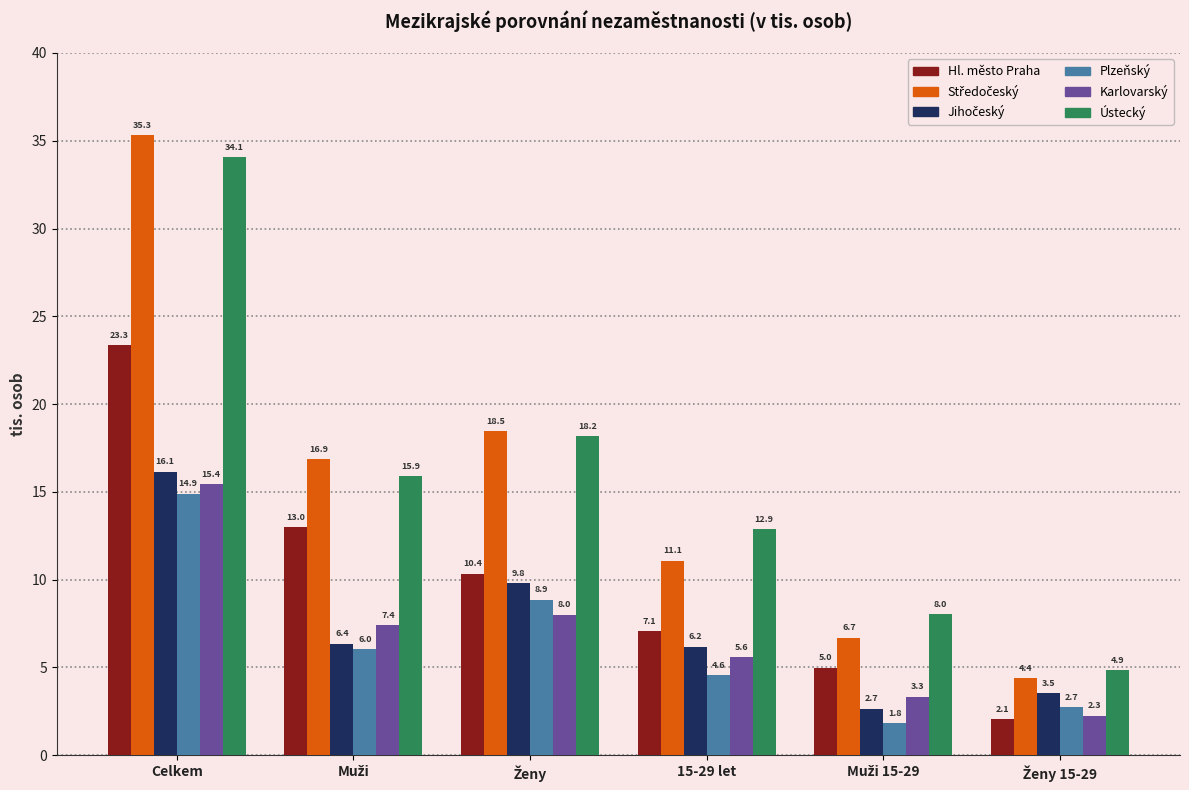

At how many categories does at least one series exceed 7?

5